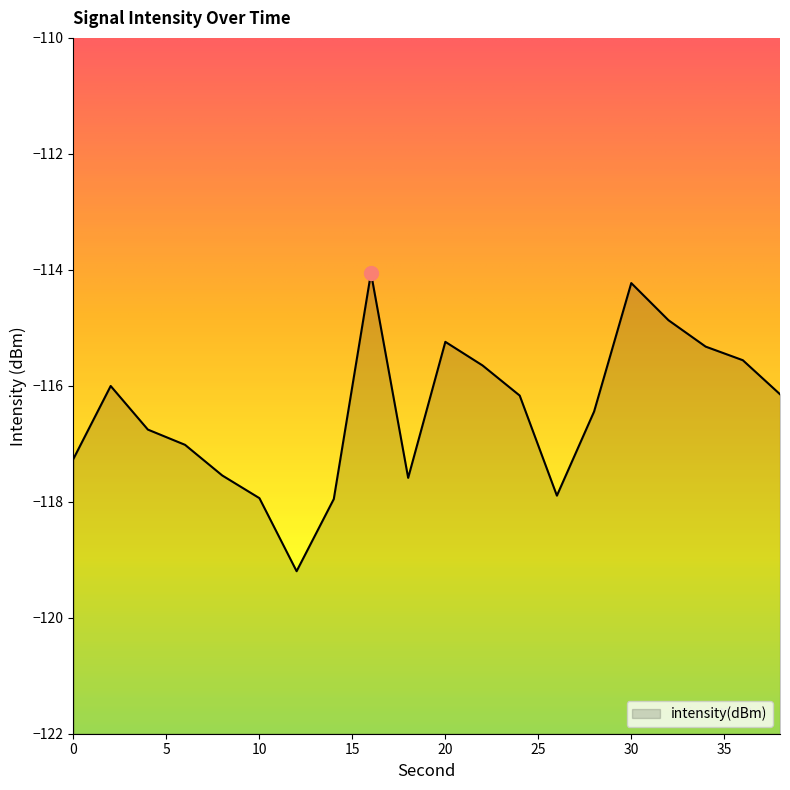

Rank the categories by value from lowest to highest.

12, 14, 10, 26, 18, 8, 0, 6, 4, 28, 24, 38, 2, 22, 36, 34, 20, 32, 30, 16